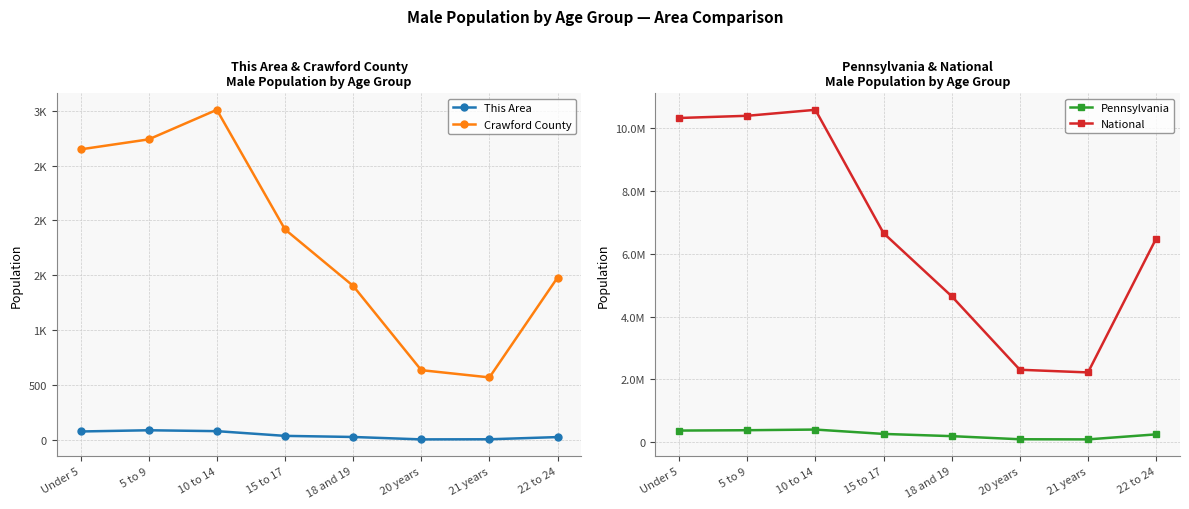

Reading left to right, extract all data points from this chart.

This Area: 80	91	83	40	30	8	9	29
Crawford County: 2647	2738	3007	1919	1405	638	572	1481
Pennsylvania: 373216	384359	405227	266649	195816	96664	92575	252647
National: 10319427	10389638	10579862	6656209	4647457	2308319	2223198	6482659